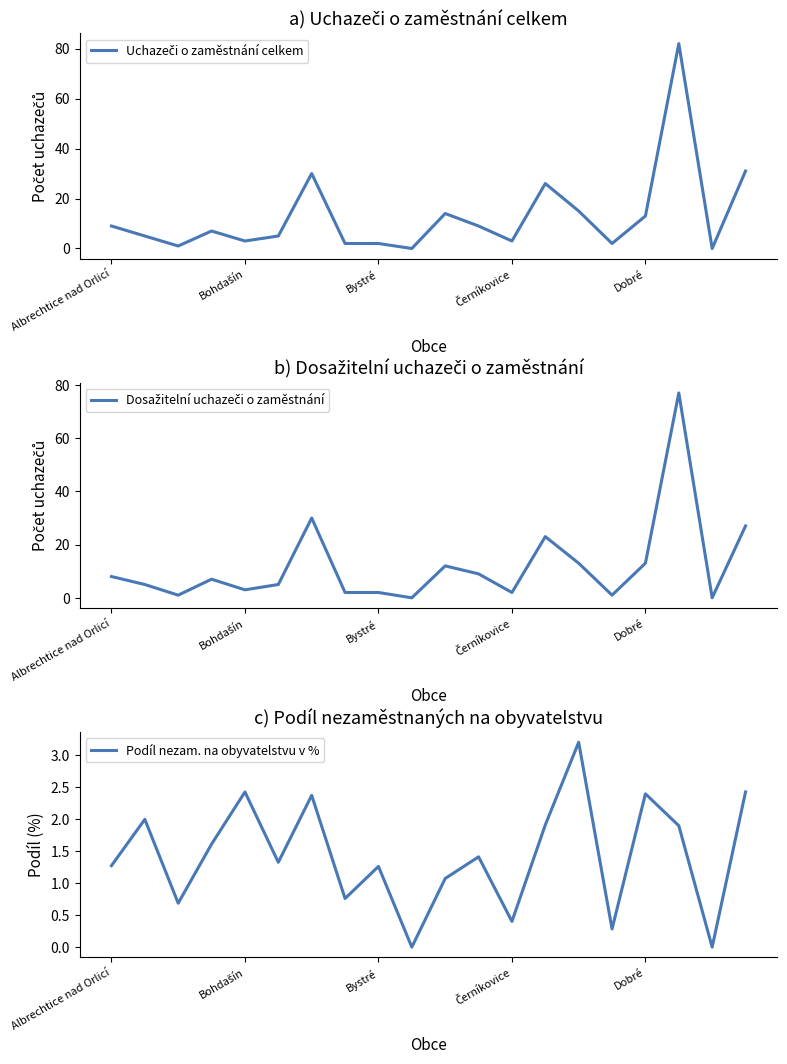

What is the average value of the Uchazeči o zaměstnání celkem series?

12.9